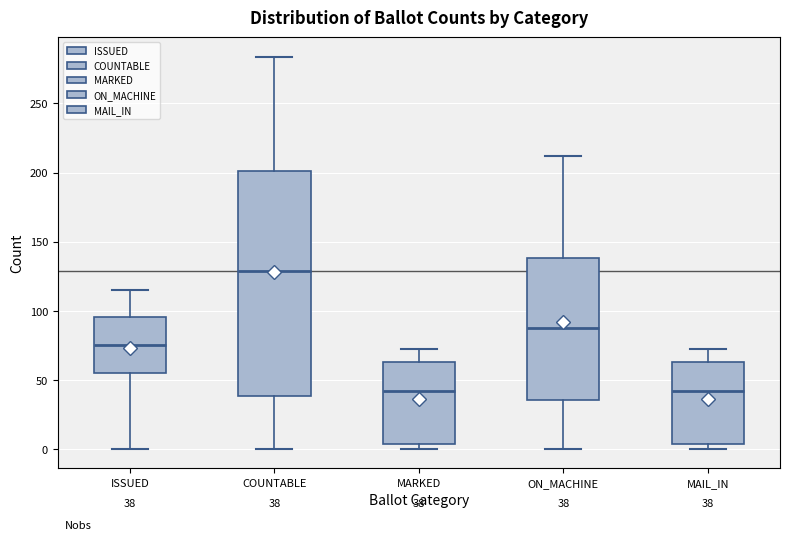

Which box is the tallest, from its lower edge to its upper edge?

COUNTABLE